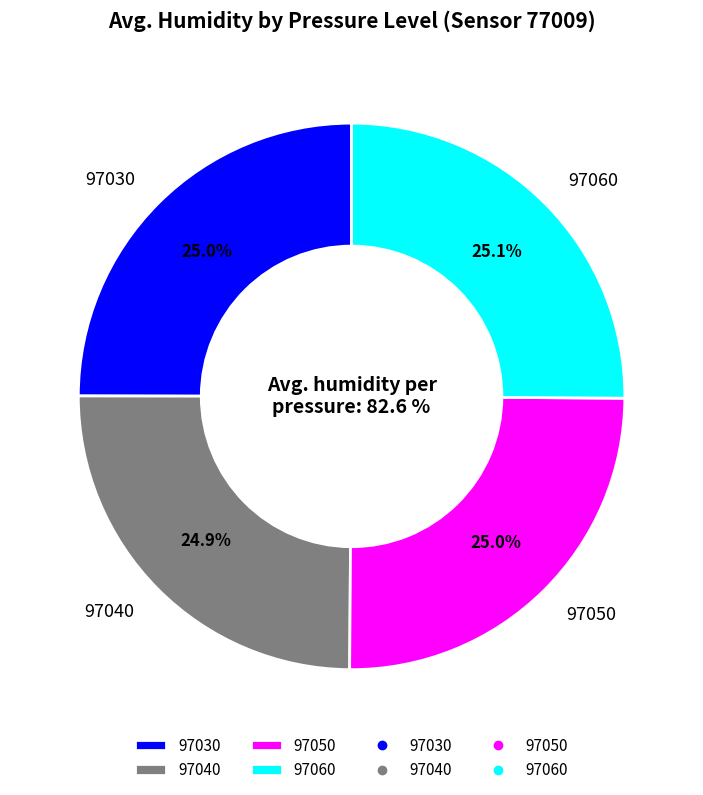

Is it true that 97030 is 12% of the pie?

False